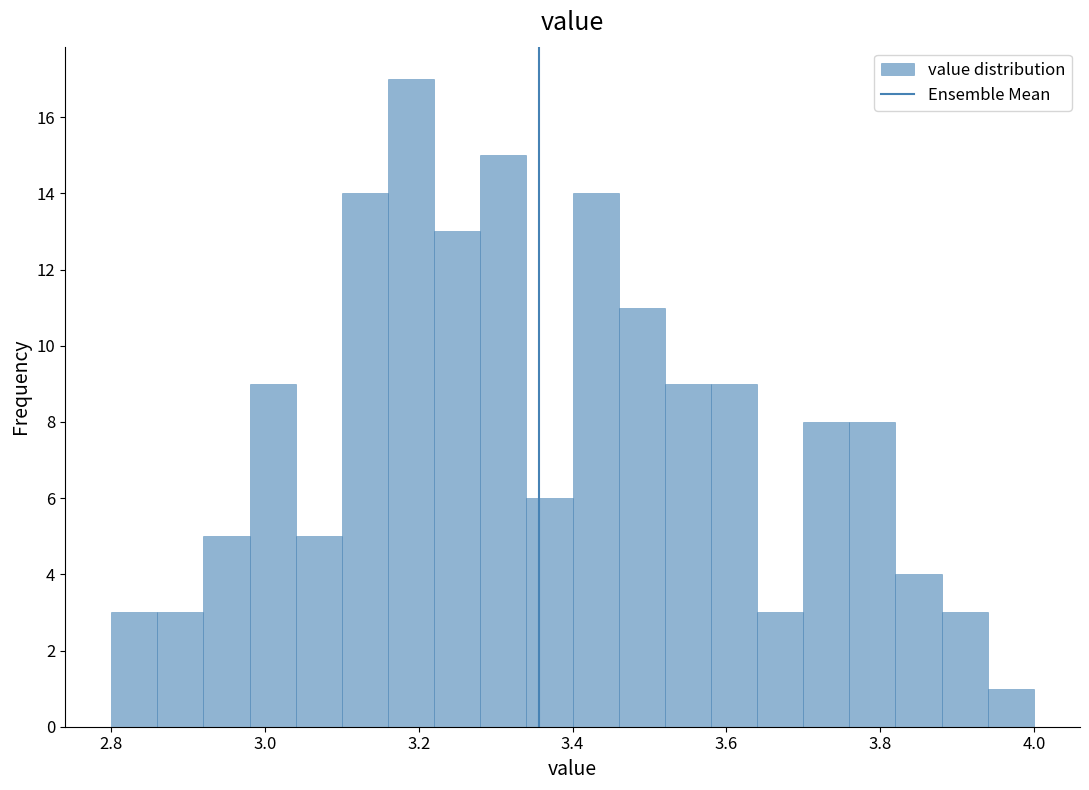

Read against the x-axis, roughly where is the centre of the tallest bar?

3.20